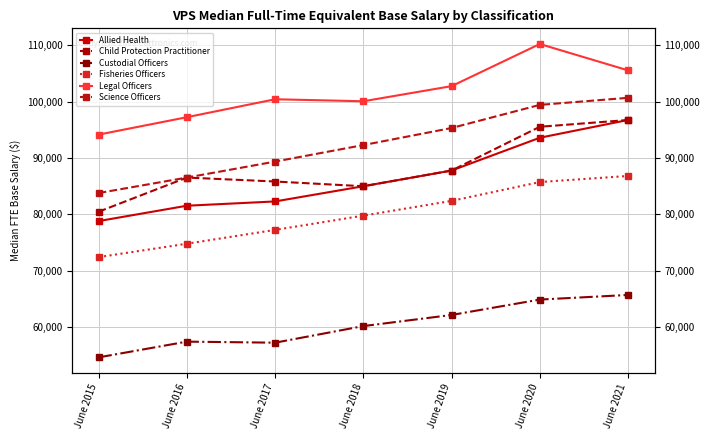

How many values in the Allied Health series are below 85004?

3